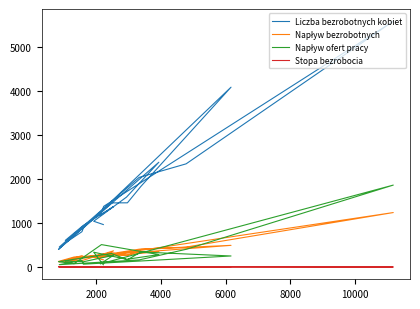

What is the difference between the maximum and minimum values in the Napływ bezrobotnych series?

1122.0